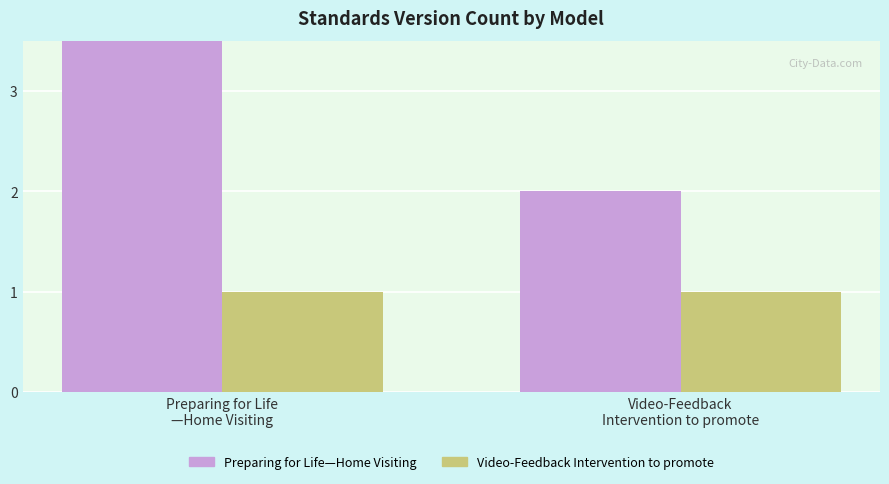

Is it true that Video-Feedback Intervention to promote equals 0 at Preparing for Life
—Home Visiting?

False